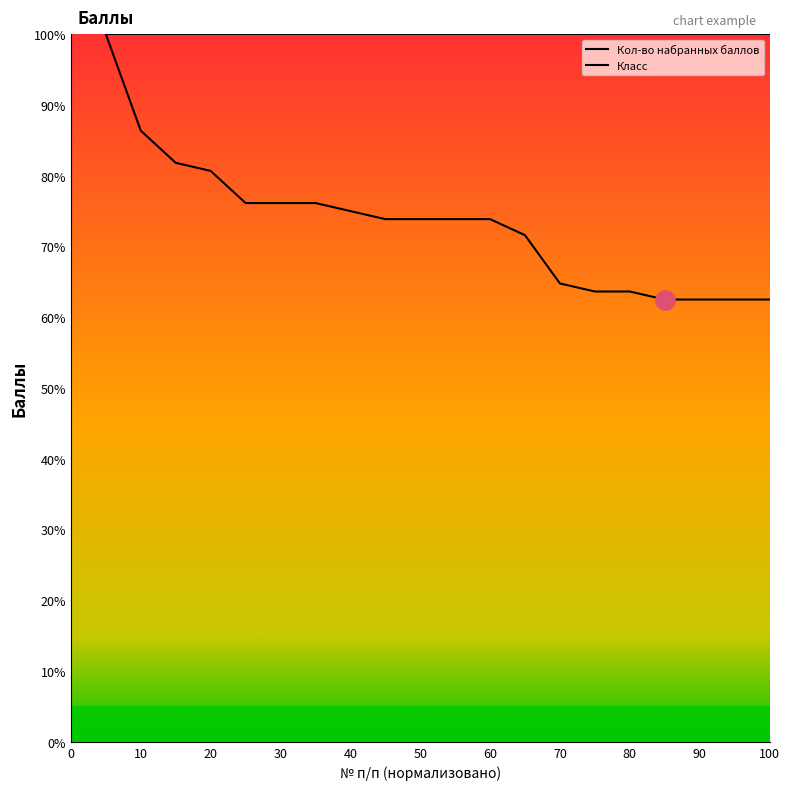

How many categories are shown in the chart?

20